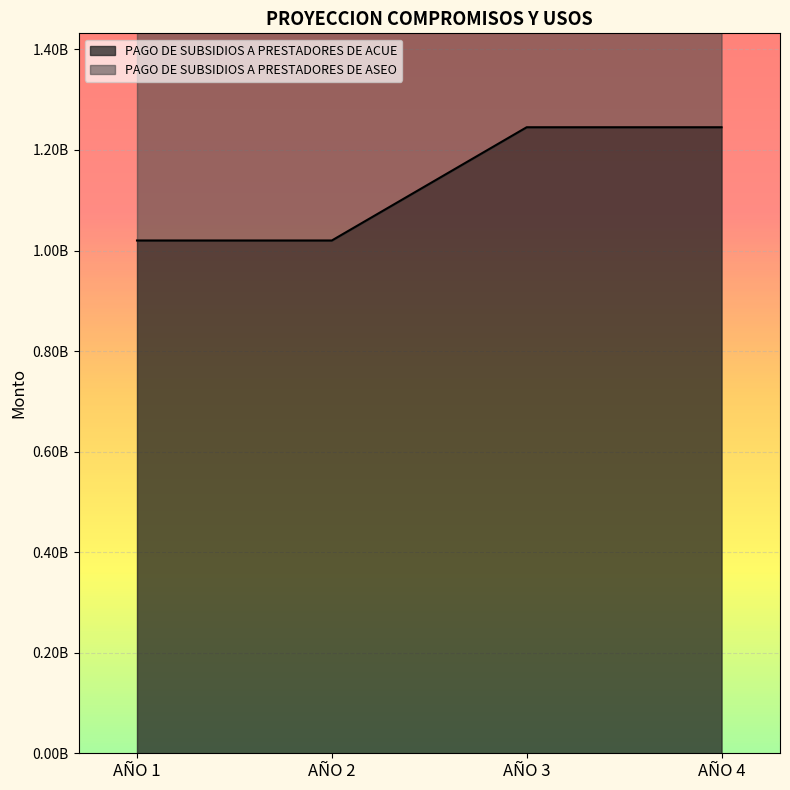

At how many categories does at least one series exceed 1192255541?

4